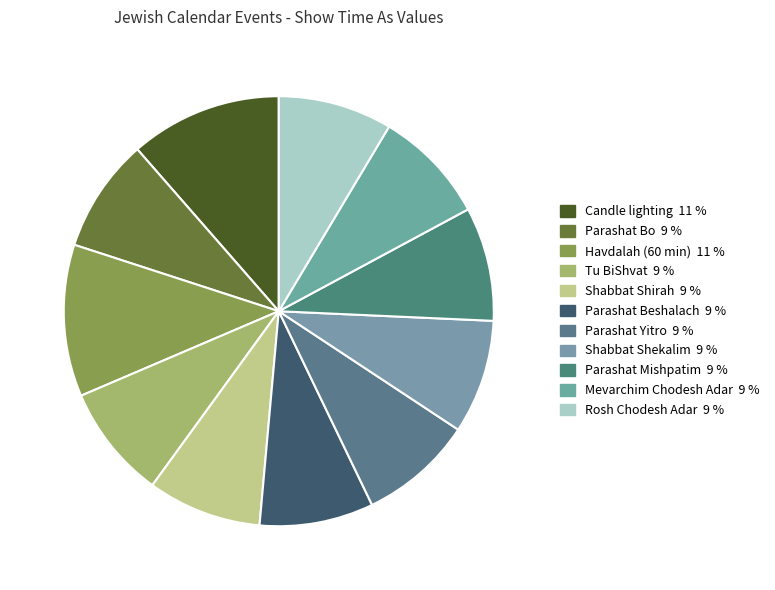

Which slice is the largest?

Candle lighting